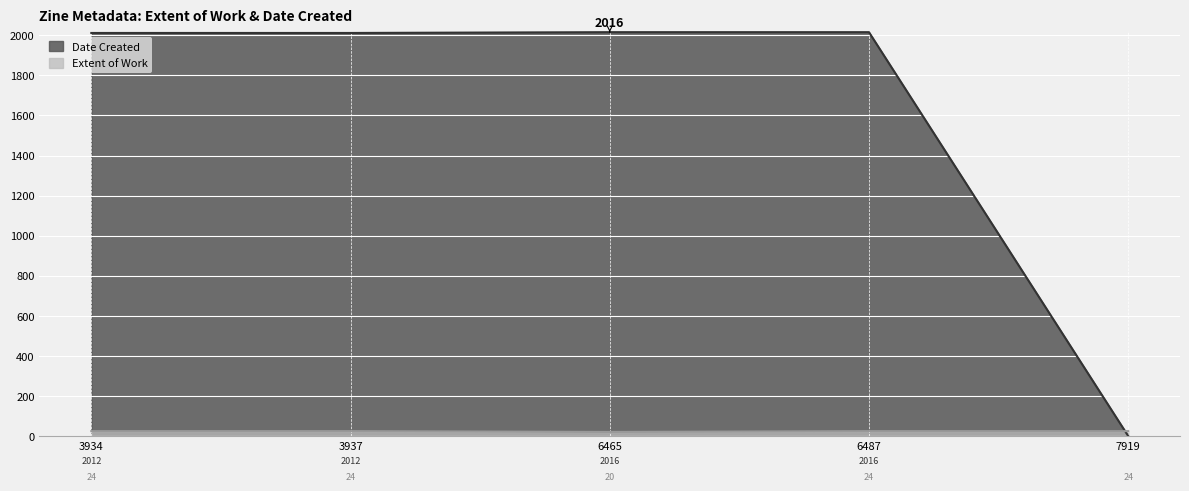

At which category does the chart reach its peak across all series?

6465